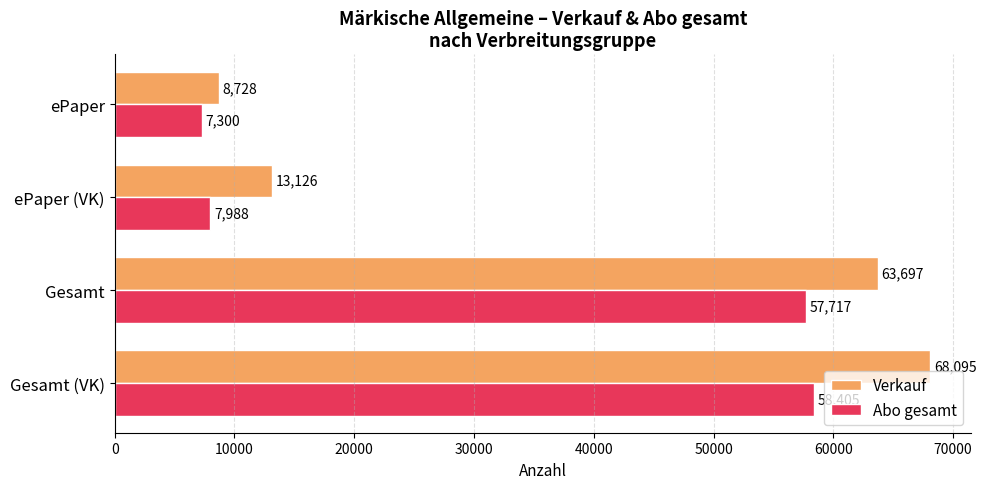

What are all the series names shown in the legend?

Verkauf, Abo gesamt